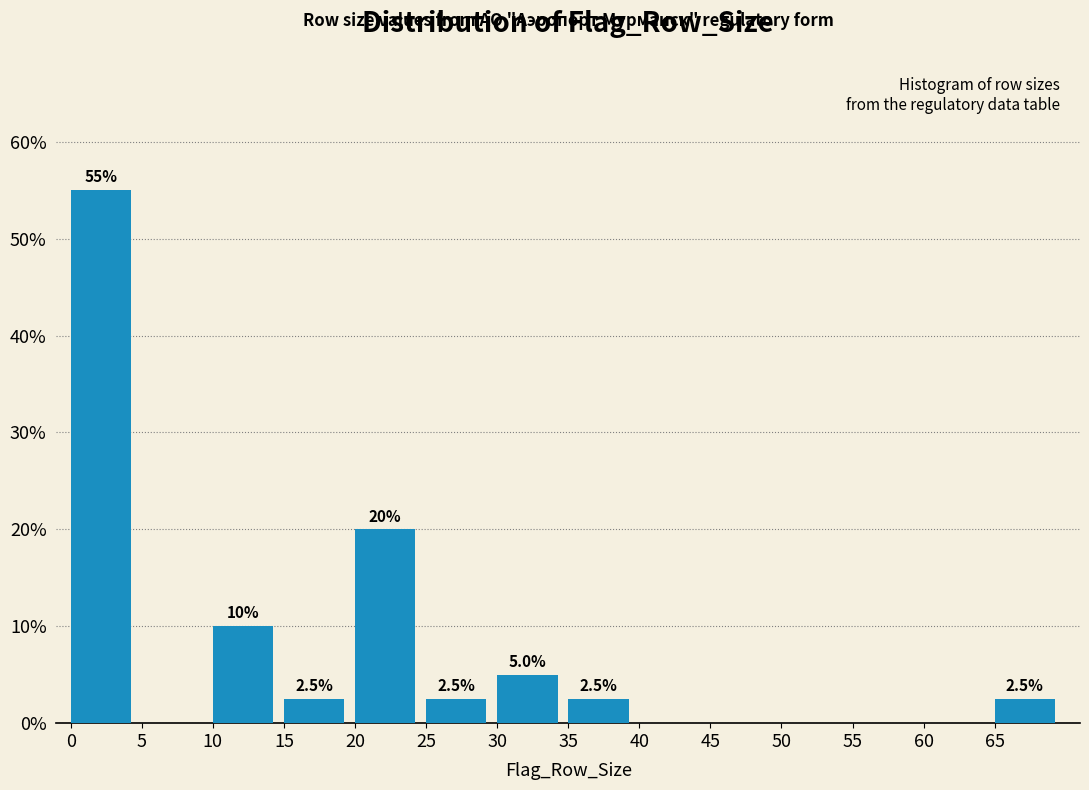

Which range on the x-axis has the tallest bar?

0 to 5